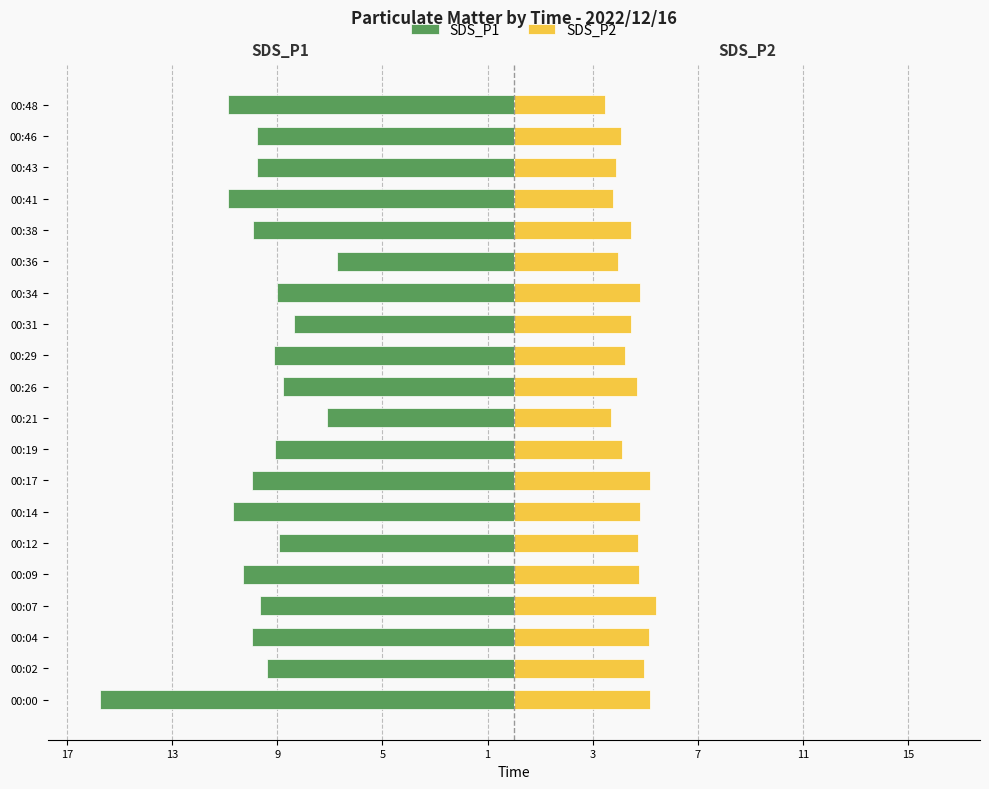

Which series has the widest spread of values?

SDS_P1